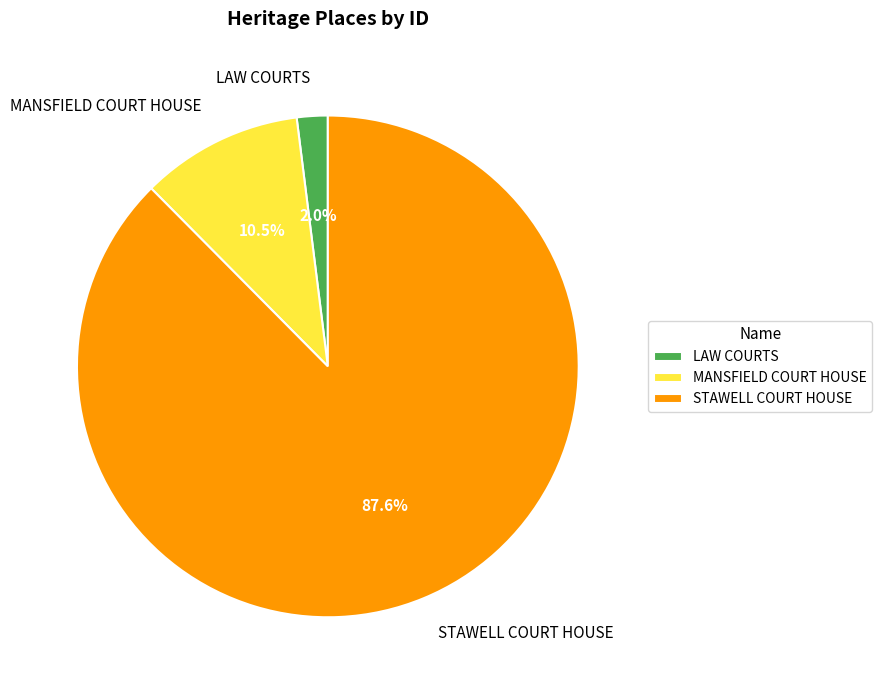

What percentage is the STAWELL COURT HOUSE slice, to the nearest percent?

88%